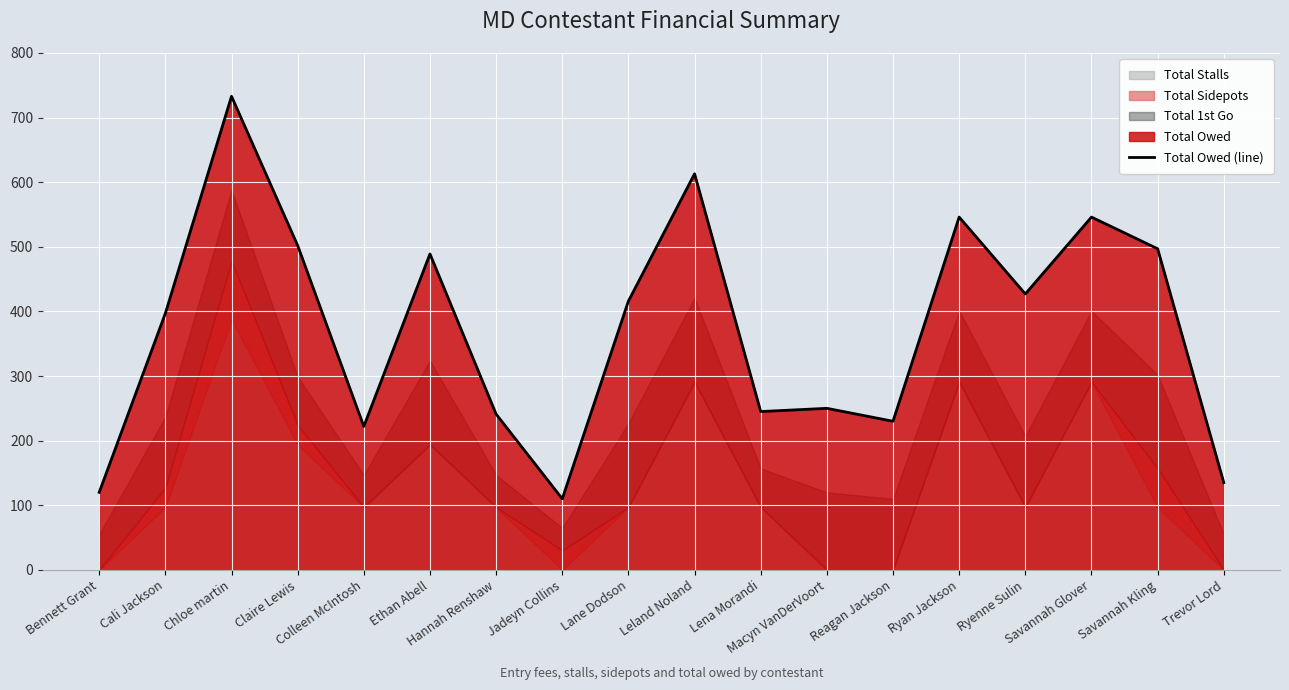

Rank the categories by value from lowest to highest.

Jadeyn Collins, Bennett Grant, Trevor Lord, Colleen McIntosh, Reagan Jackson, Hannah Renshaw, Lena Morandi, Macyn VanDerVoort, Cali Jackson, Lane Dodson, Ryenne Sulin, Ethan Abell, Savannah Kling, Claire Lewis, Ryan Jackson, Savannah Glover, Leland Noland, Chloe martin